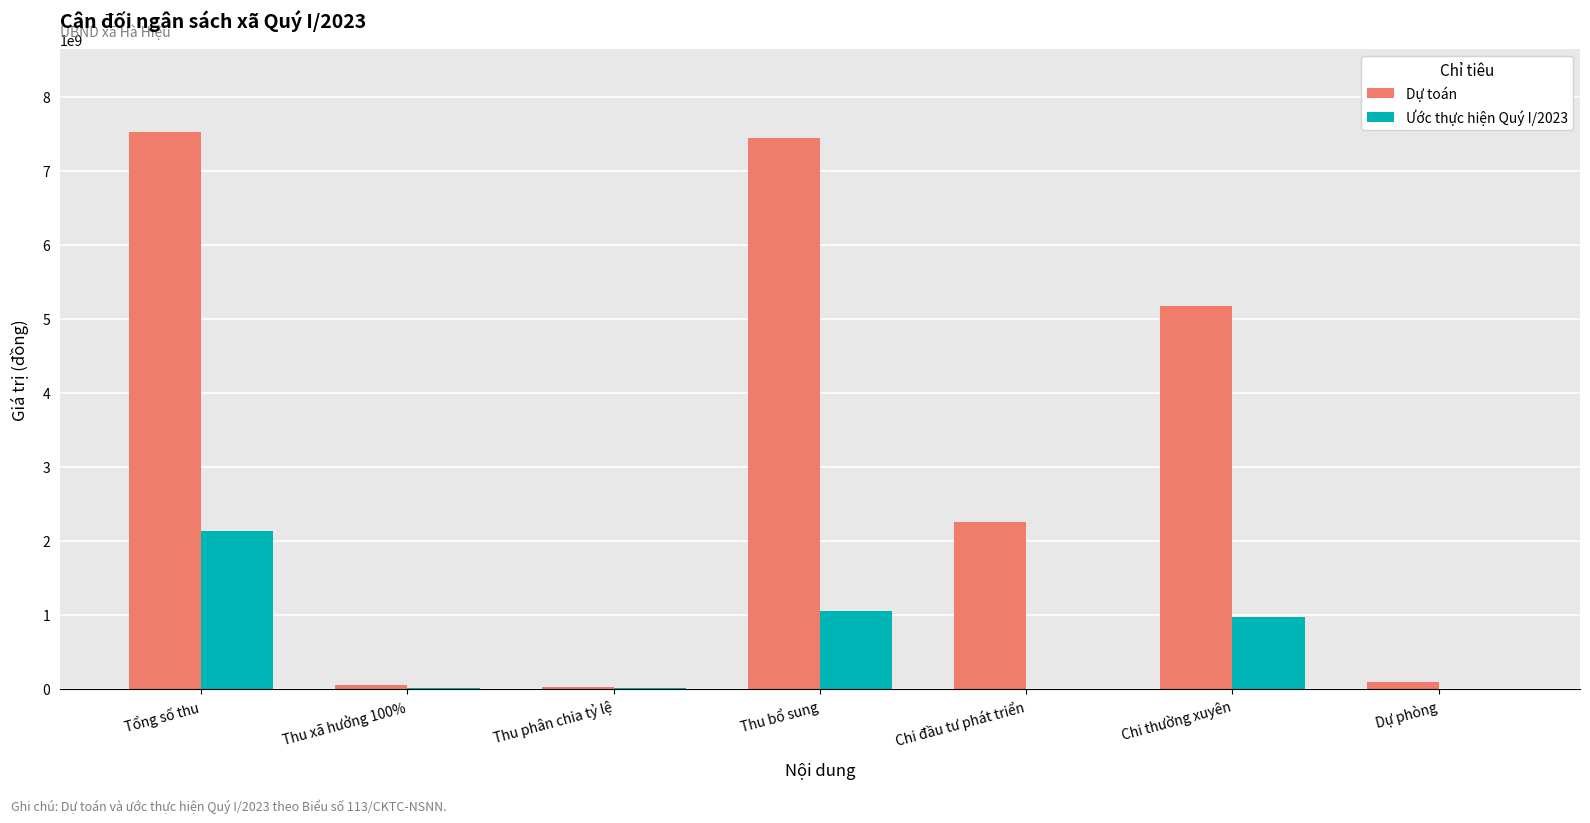

What are all the series names shown in the legend?

Dự toán, Ước thực hiện Quý I/2023